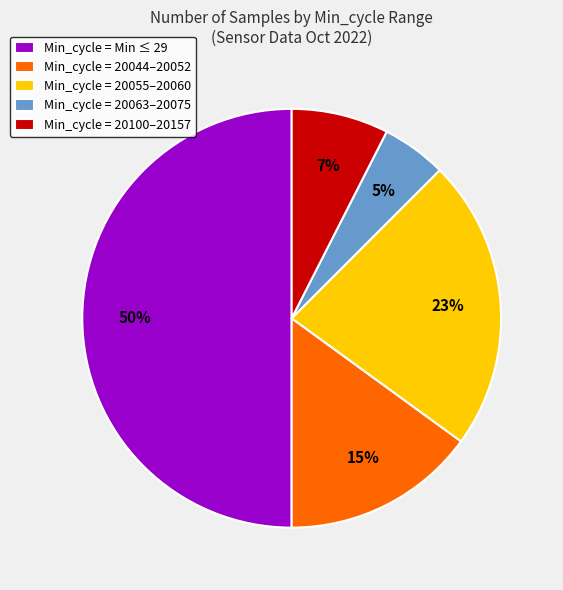

To the nearest percent, what portion does Min_cycle = Min ≤ 29 represent?

50%